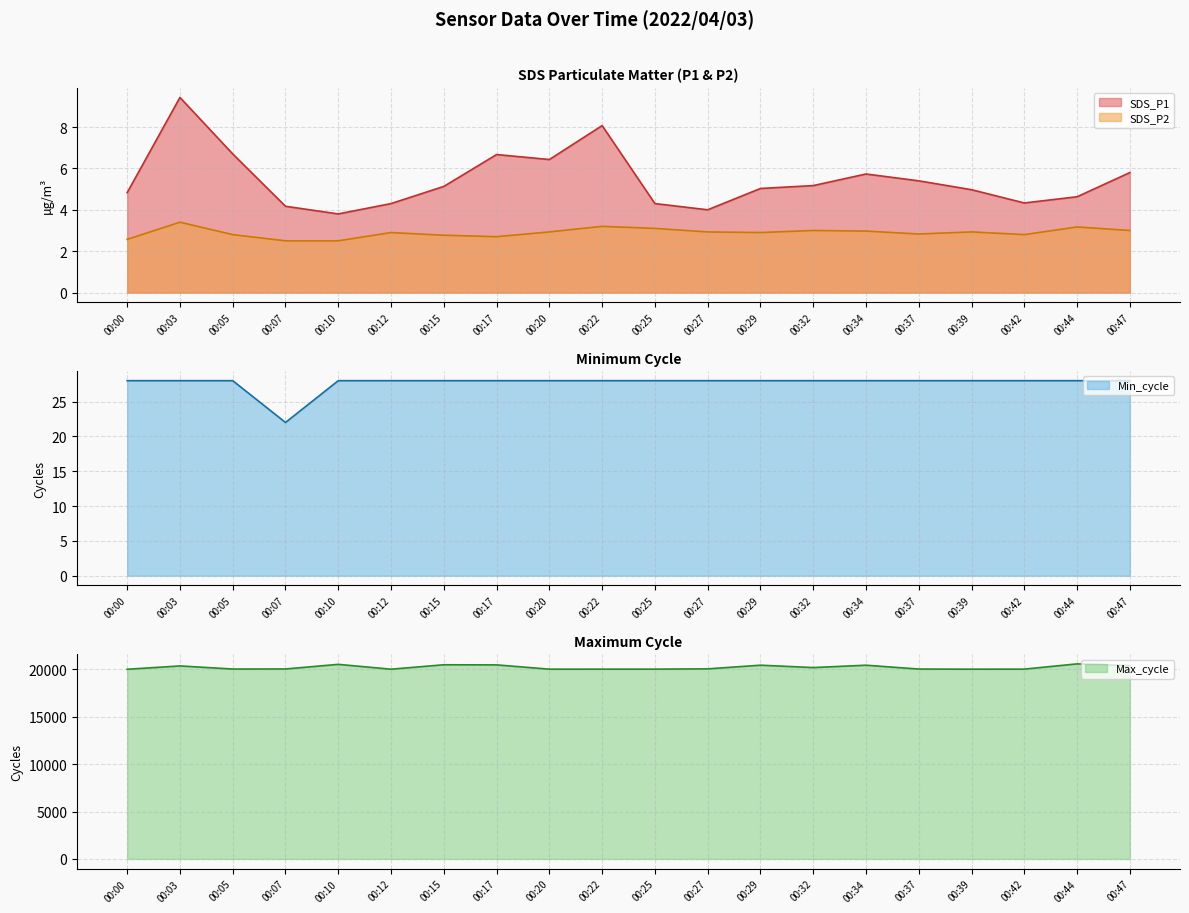

How many distinct data groups are displayed?

4